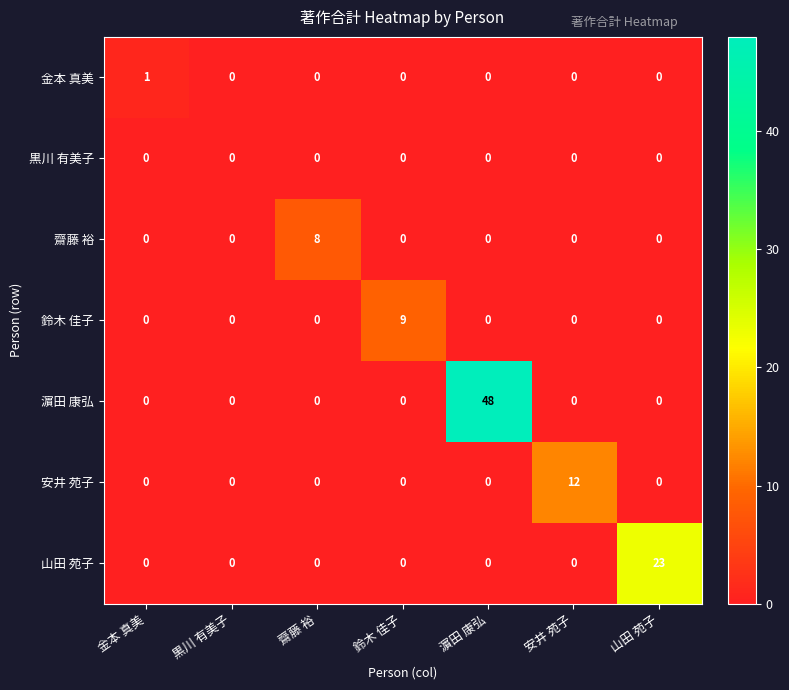

The 金本 真美 series shows 0 at 山田 苑子. True or false?

True